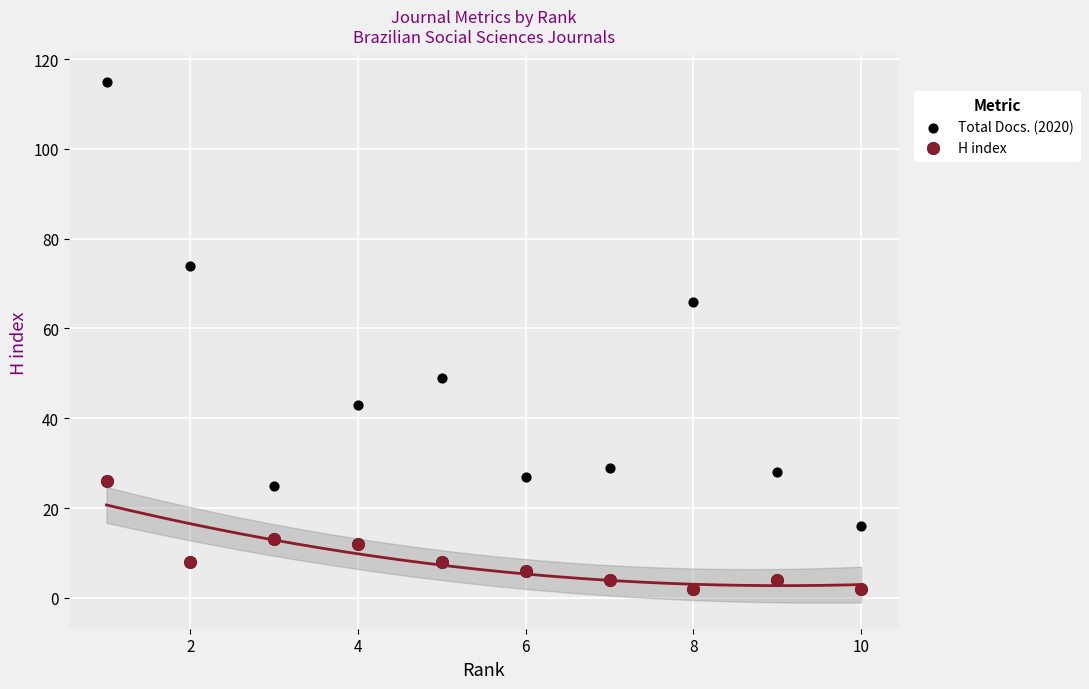

Which series reaches the maximum Y coordinate?

Total Docs. (2020)